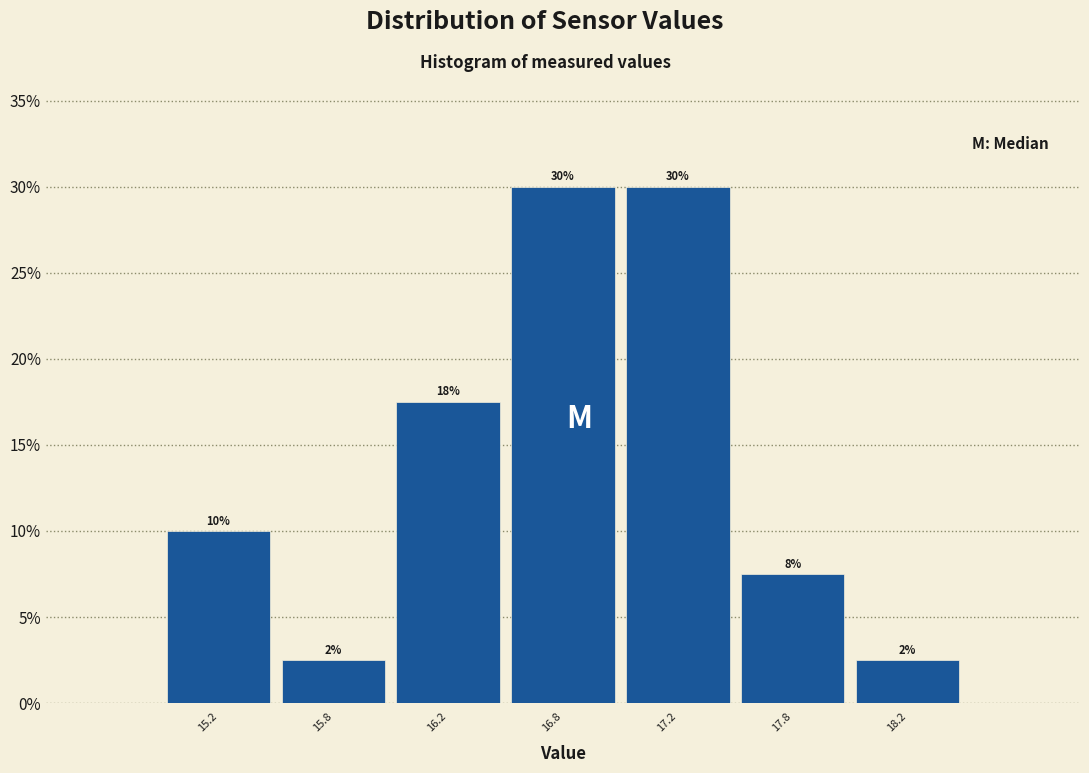

How many bars are there in total?

7